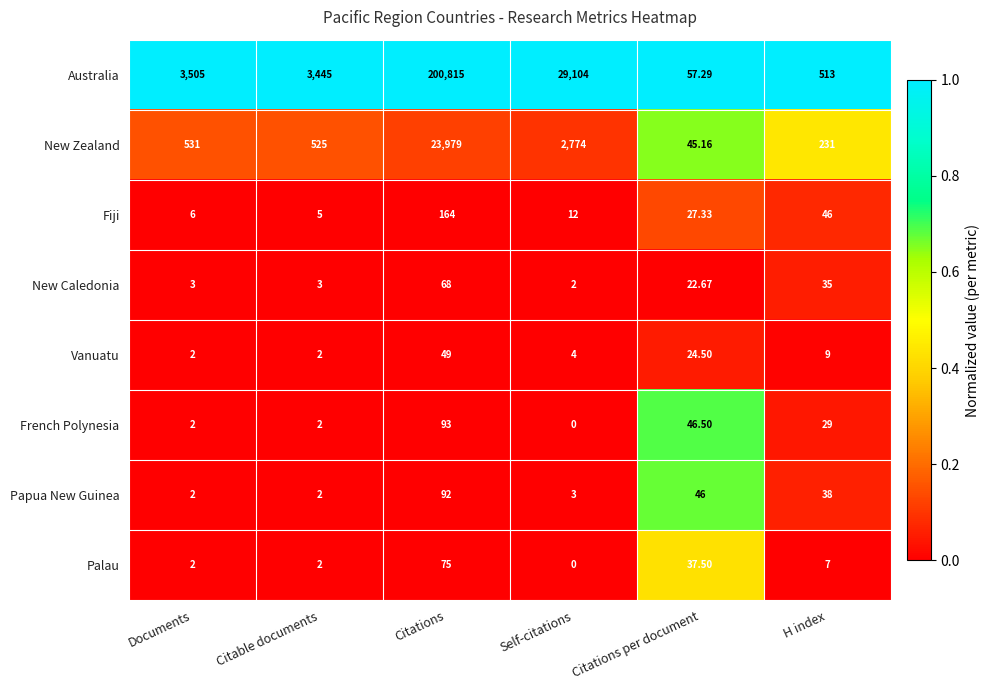

At which category is the sum across all series the highest?

Citations